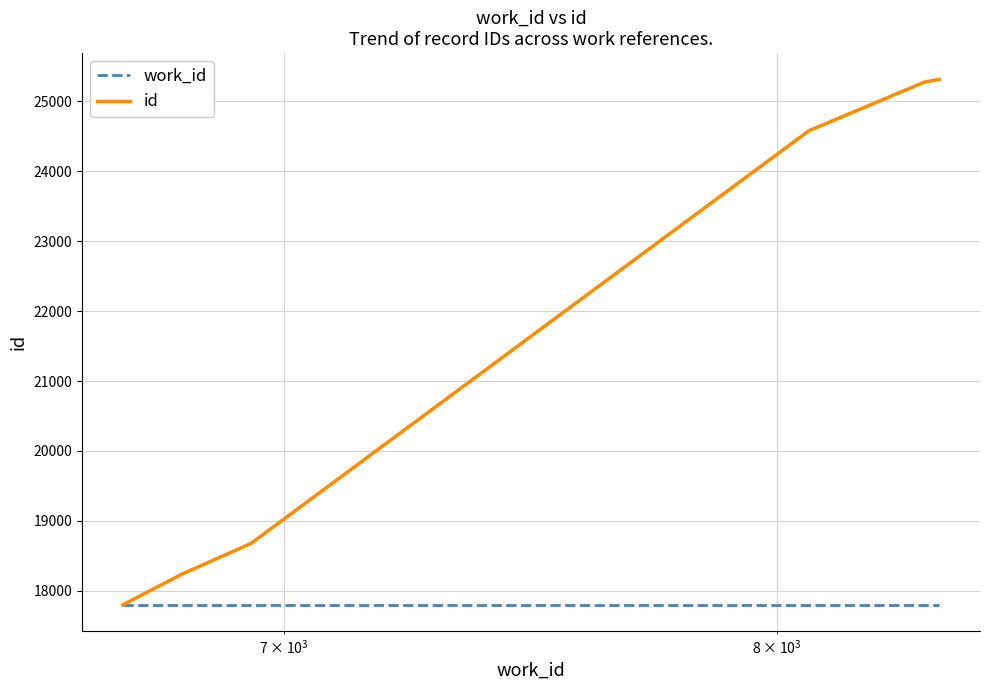

Which series has the largest total across all categories?

id